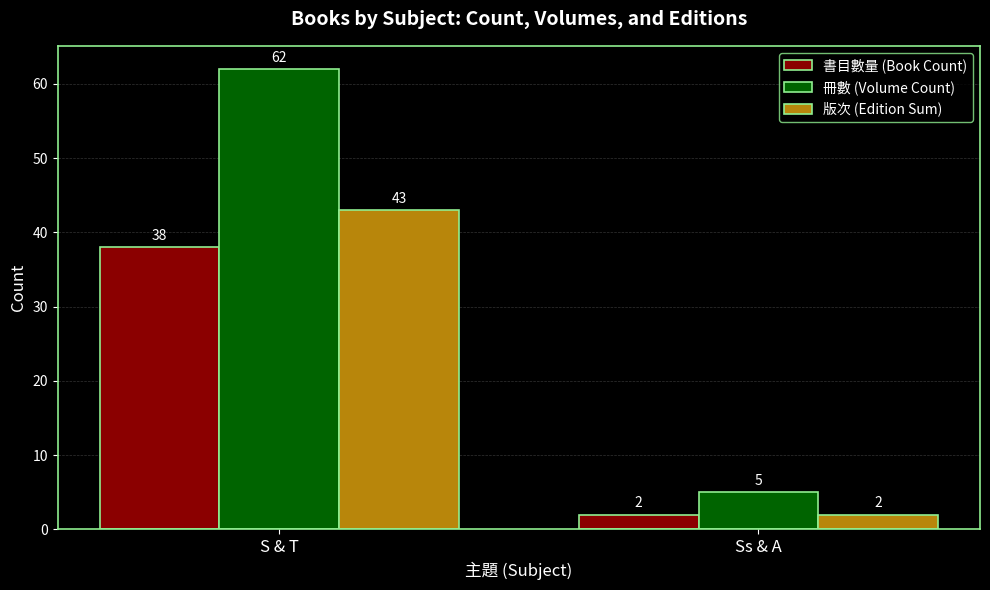

Which series has the largest total across all categories?

冊數 (Volume Count)